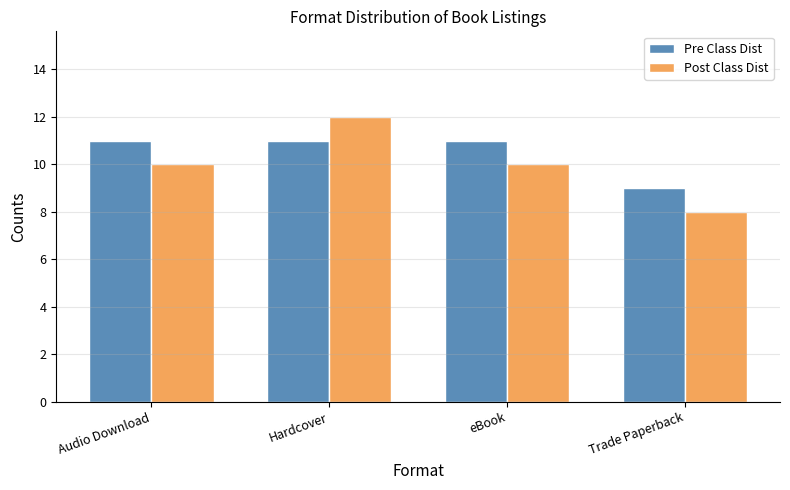

Rank the series at Hardcover from lowest to highest value.

Pre Class Dist, Post Class Dist